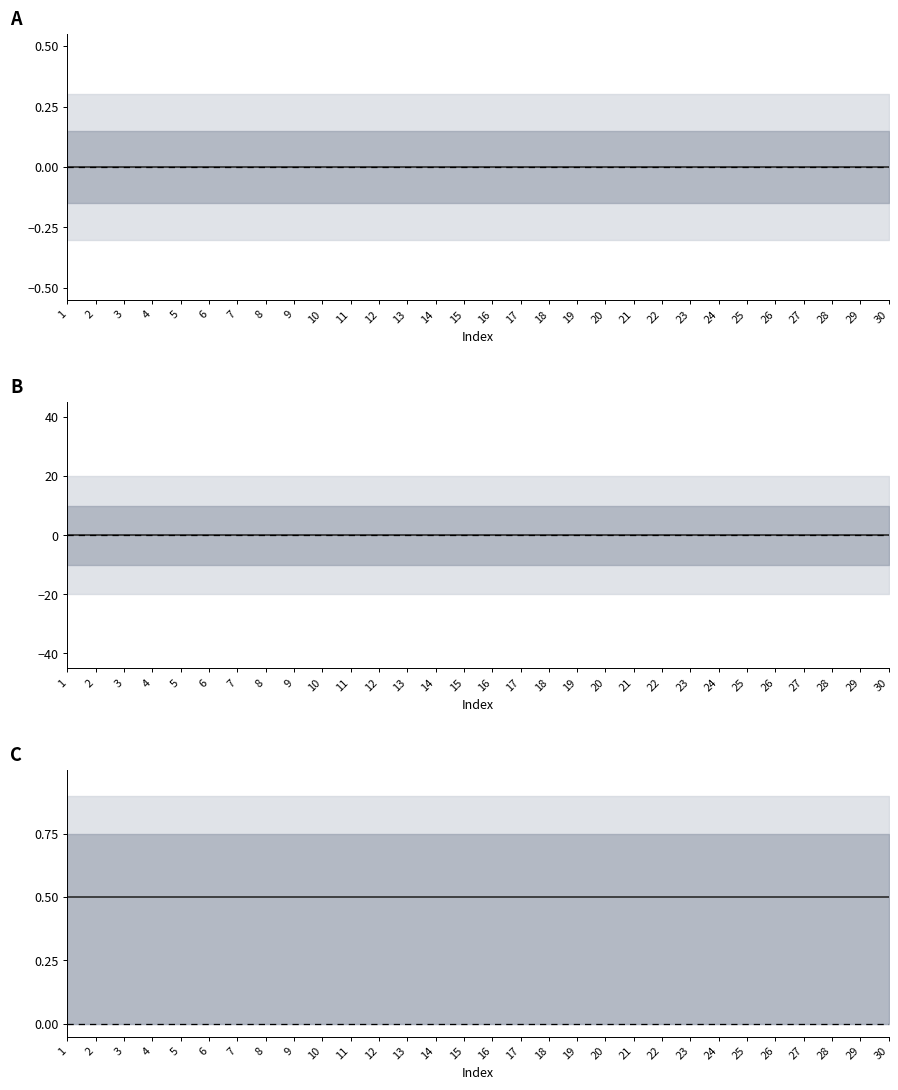

What is the greatest value displayed?

1